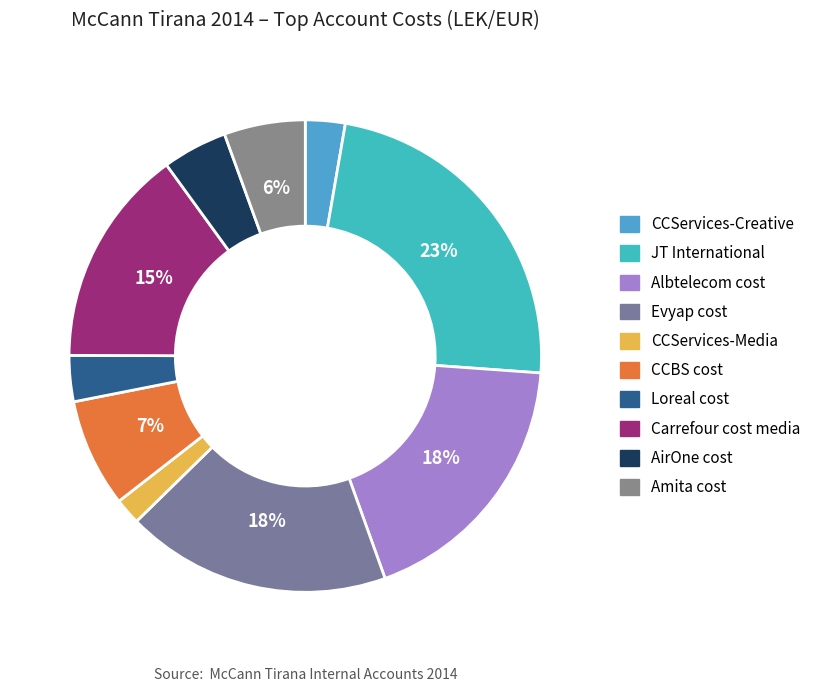

Count the number of slices in the pie.

10